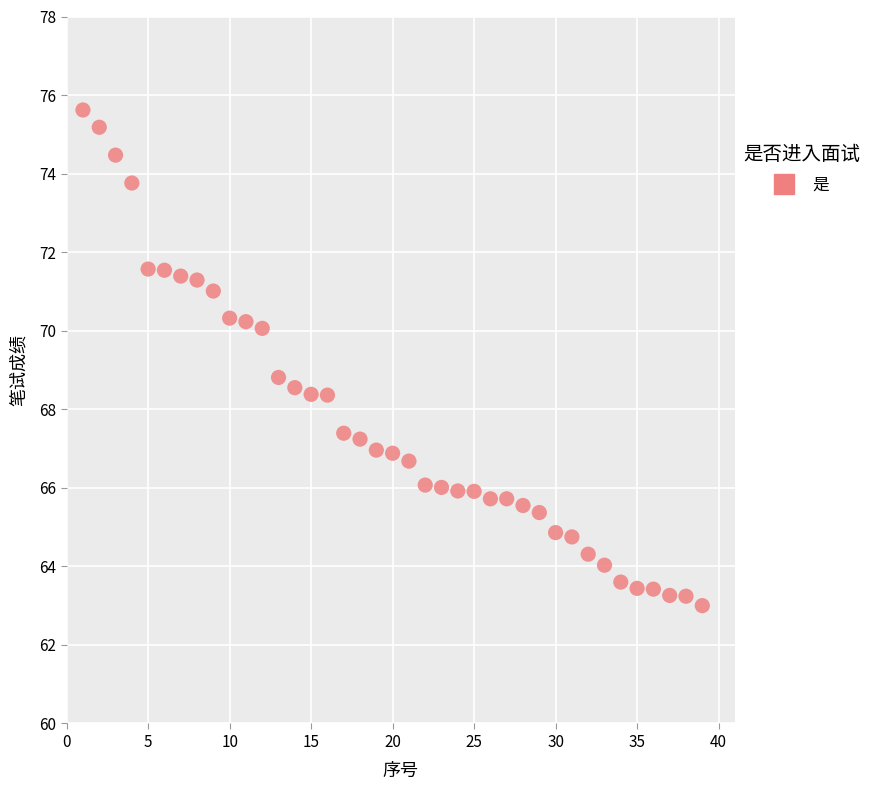

What Y value in the scatter plot is closest to 69?

68.8